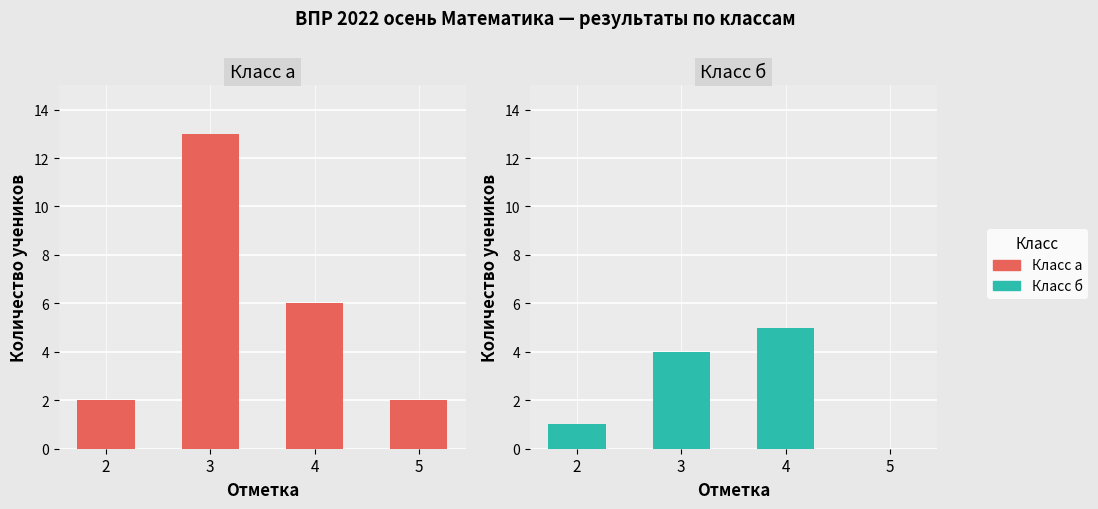

What is the difference between the Класс б values at 4 and 3?

1